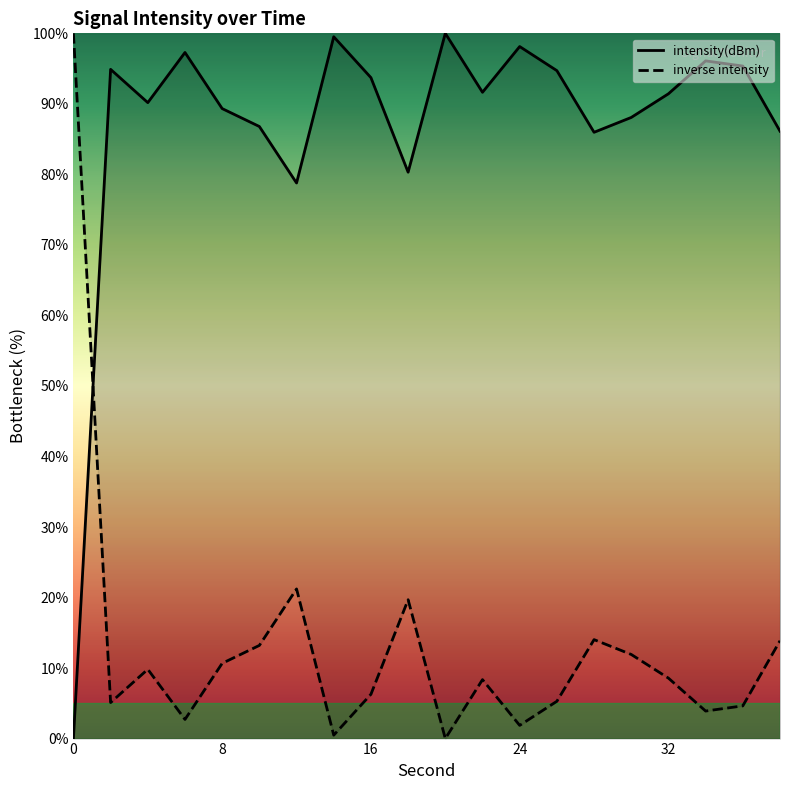

Does the chart have visible grid lines?

No